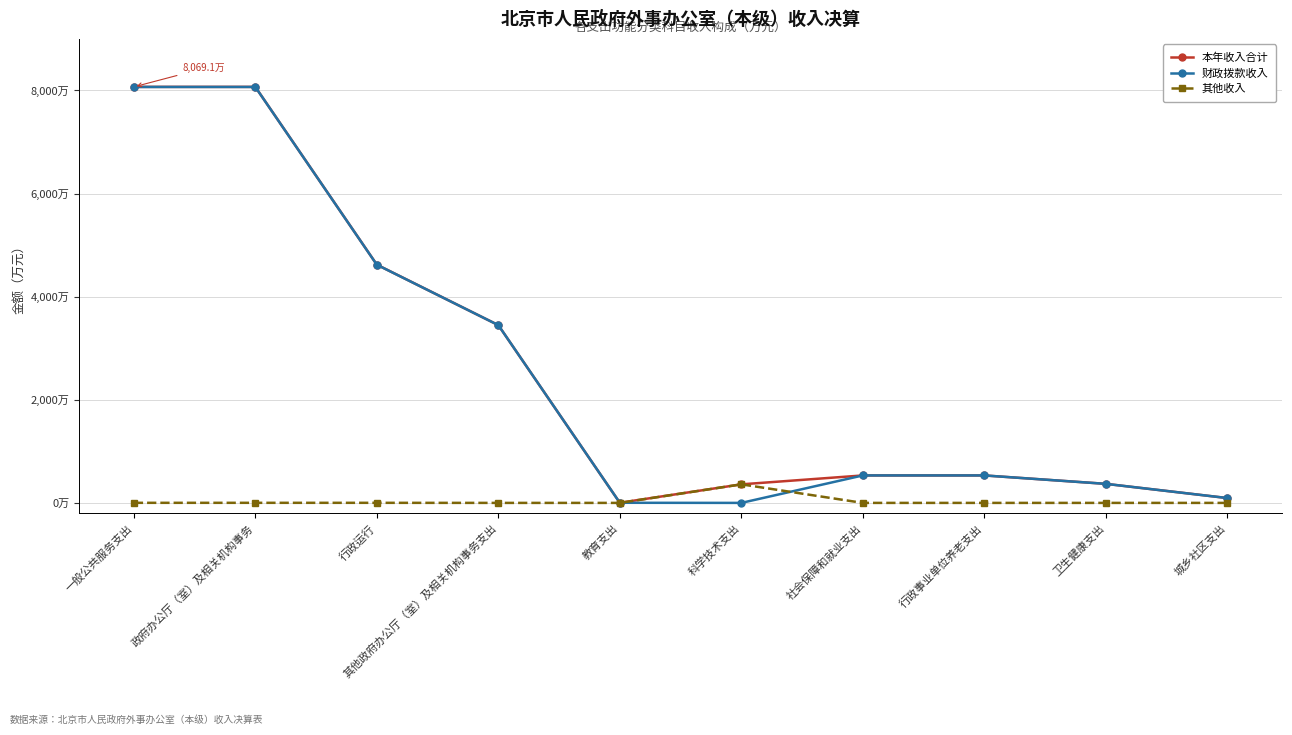

List the labels in order of 财政拨款收入 value, smallest first.

科学技术支出, 教育支出, 城乡社区支出, 卫生健康支出, 社会保障和就业支出, 行政事业单位养老支出, 其他政府办公厅（室）及相关机构事务支出, 行政运行, 一般公共服务支出, 政府办公厅（室）及相关机构事务